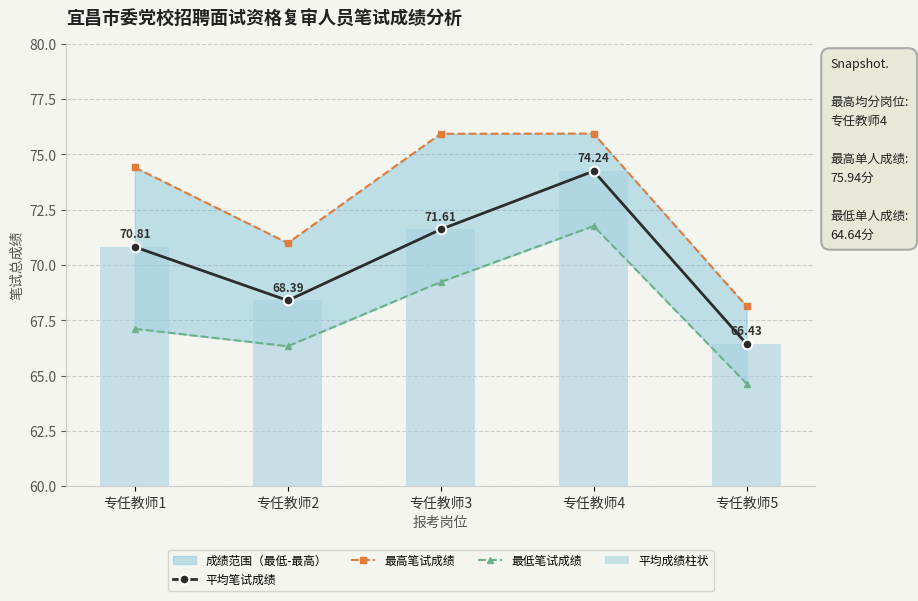

What is the value of the 最高笔试成绩 bar at the 1st from the left?

74.4